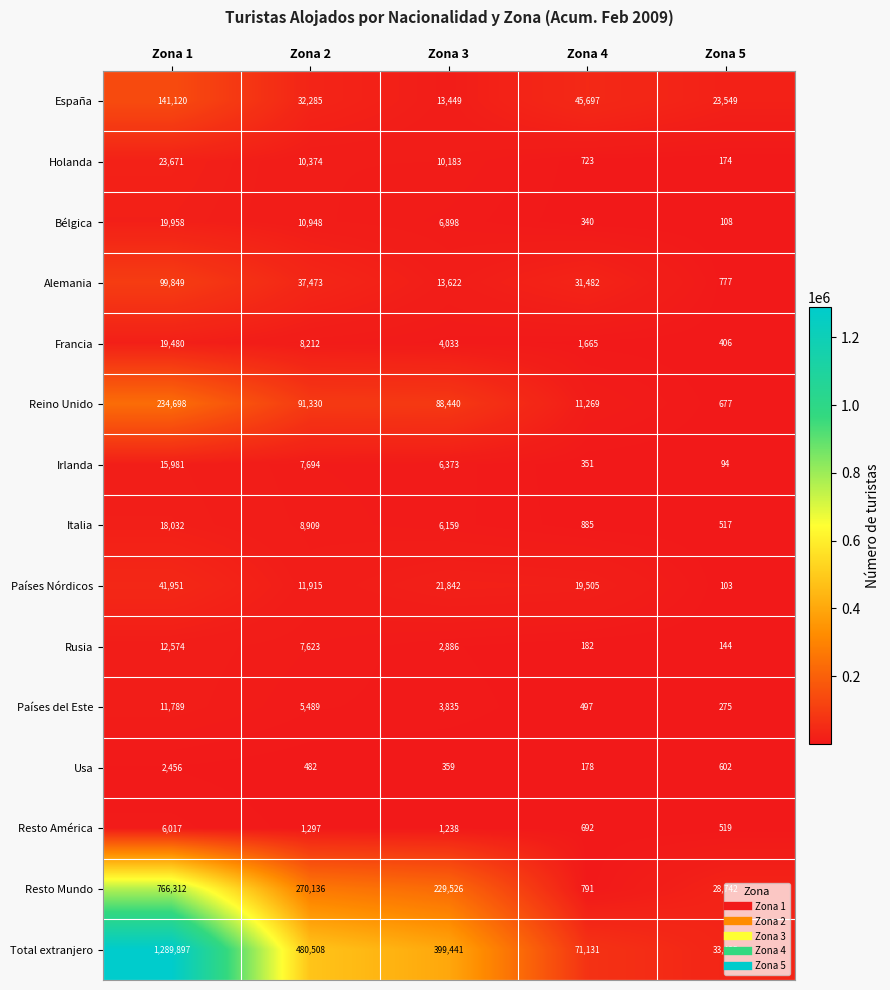

What is the sum of the Usa values at Zona 2 and Zona 3?

841